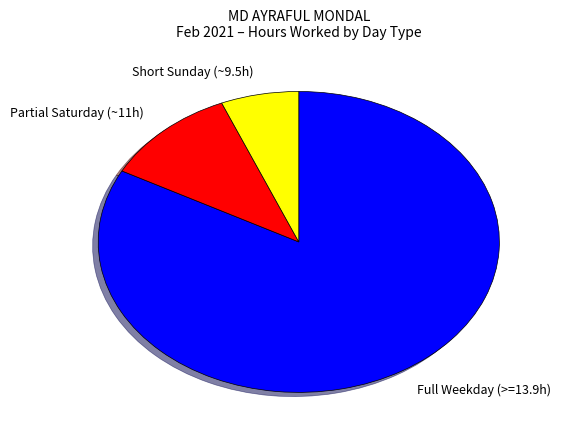

Which slice is the smallest?

Short Sunday (~9.5h)